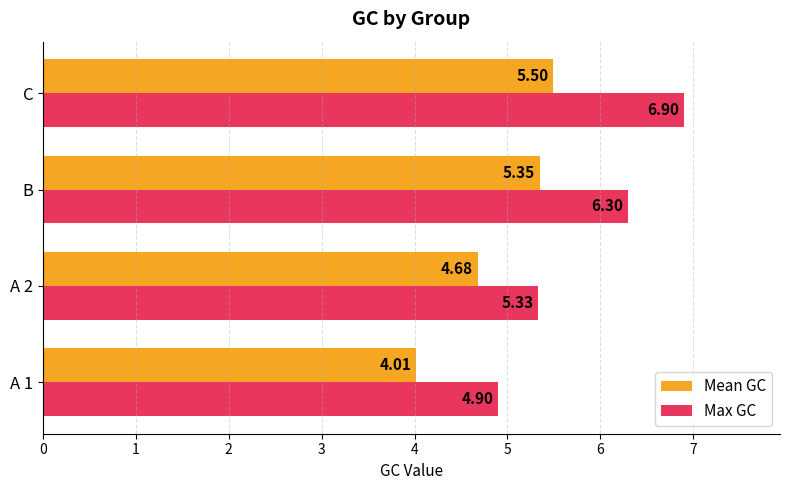

Which series has the largest range (max minus min)?

Max GC